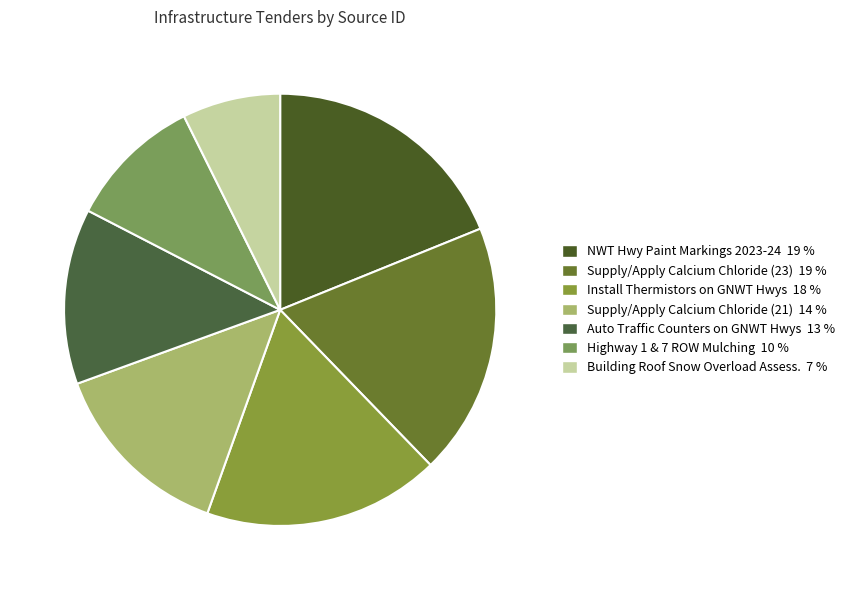

How many segments does this pie chart have?

7